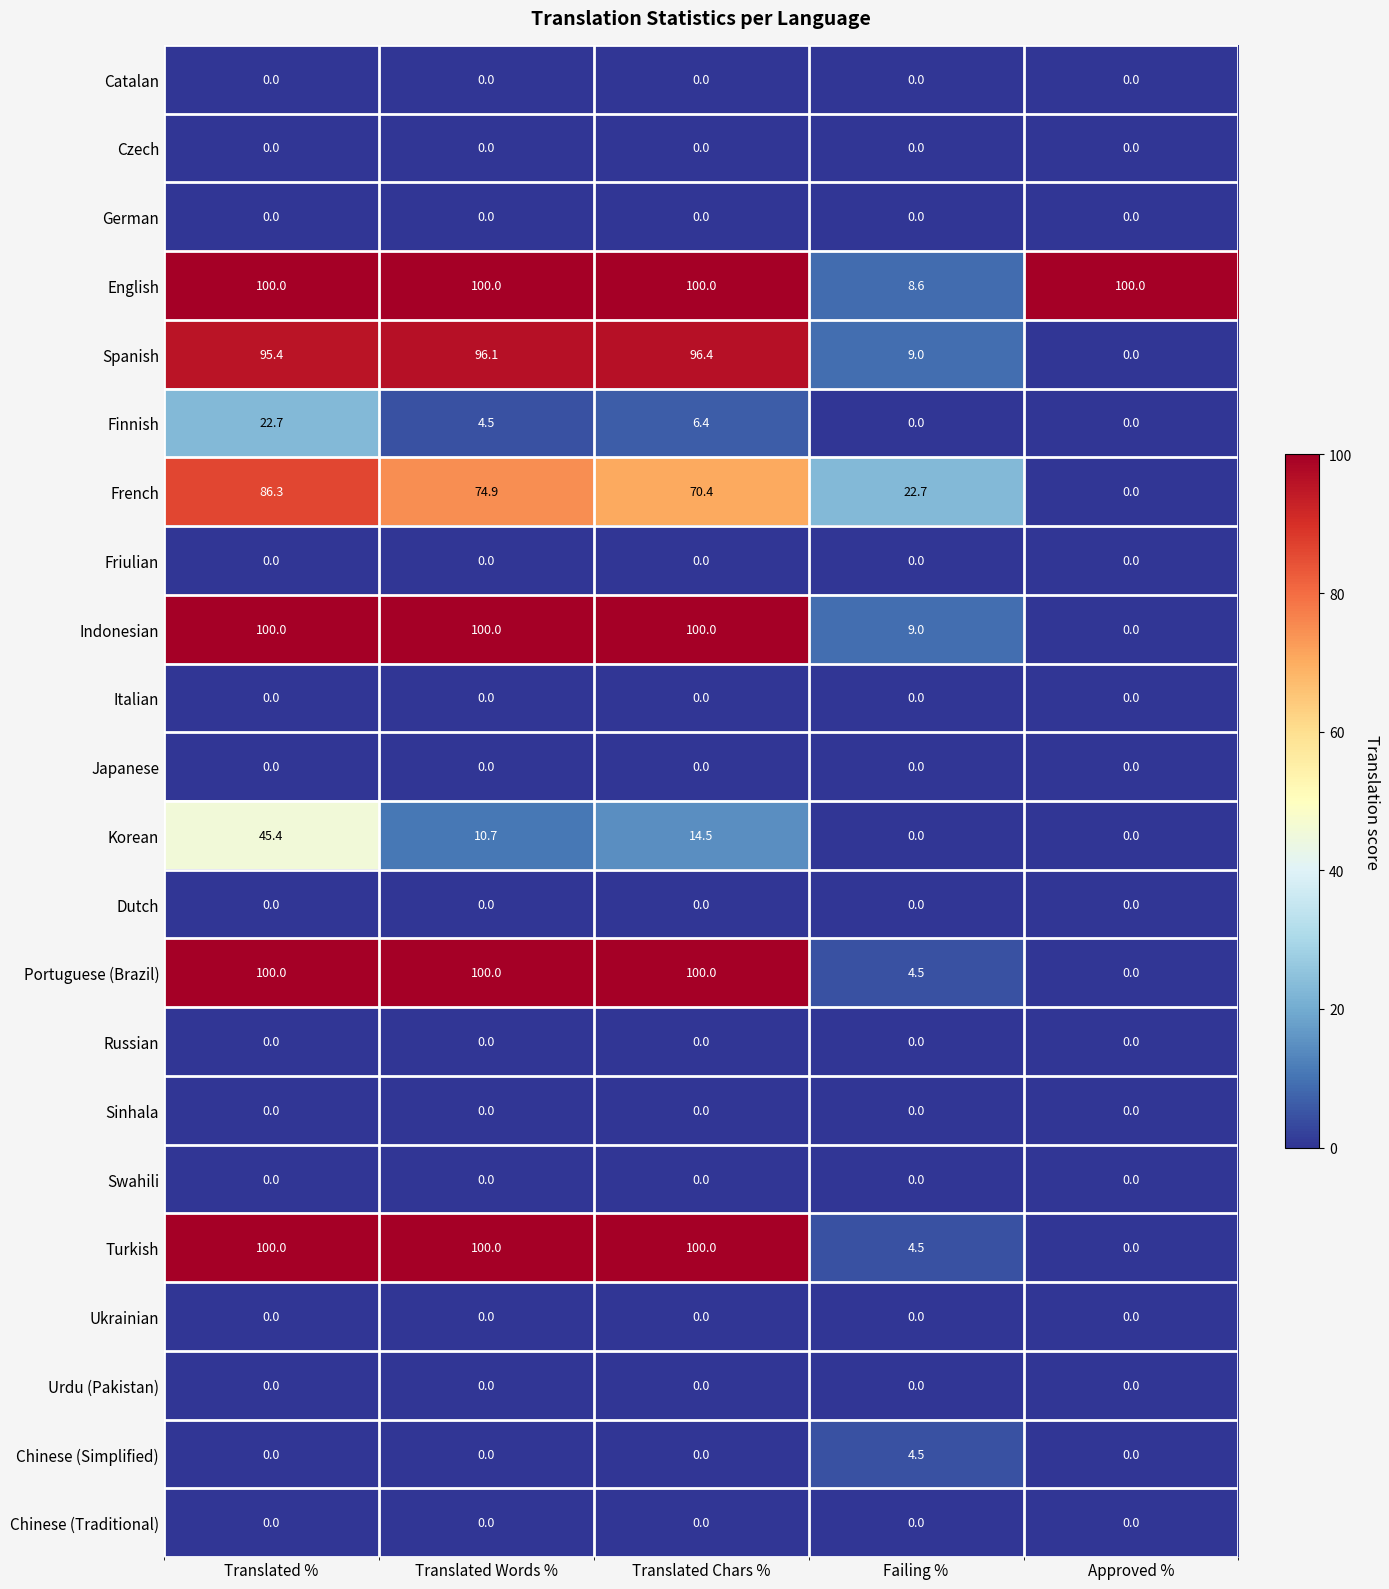

What is the greatest value displayed?

100.0